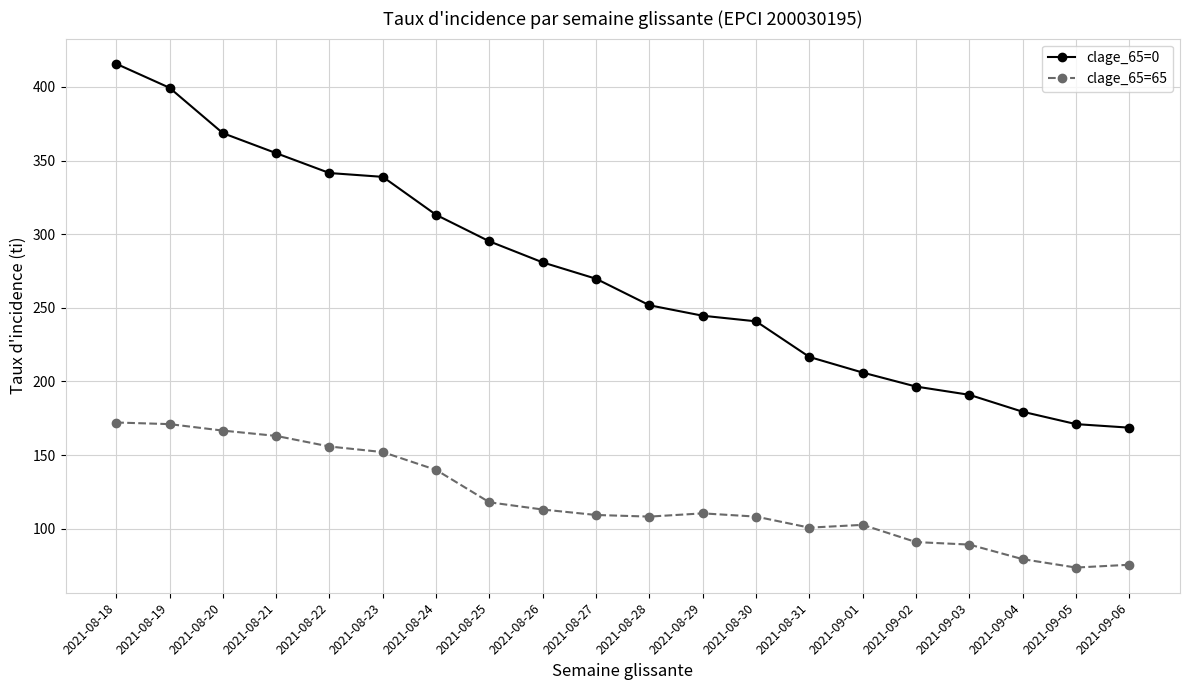

Rank the series by their maximum value, from lowest to highest.

clage_65=65, clage_65=0